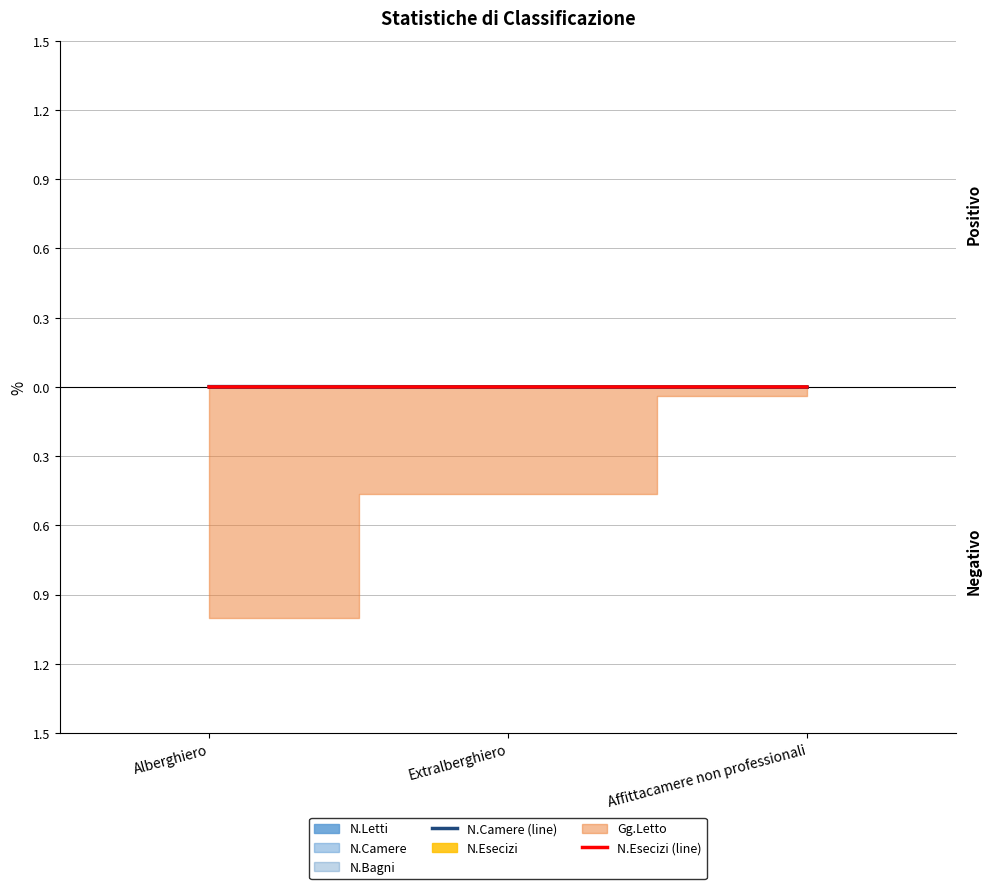

Which has a higher value, Alberghiero or Extralberghiero?

Alberghiero